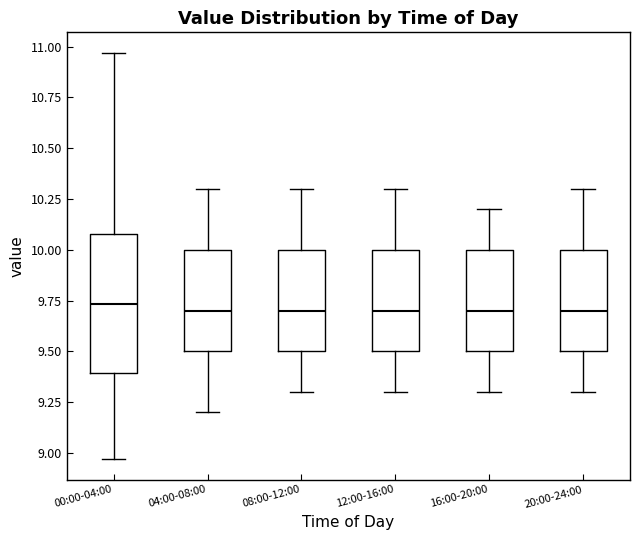

Comparing the boxes themselves (not the whiskers), which one is the tallest?

00:00-04:00